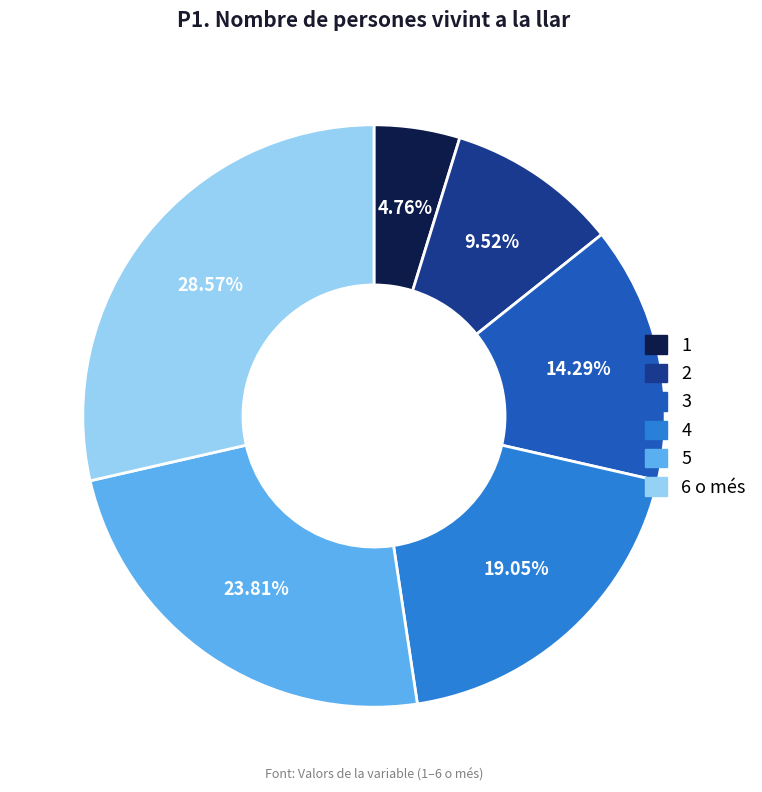

What percentage is the 2 slice, to the nearest percent?

10%